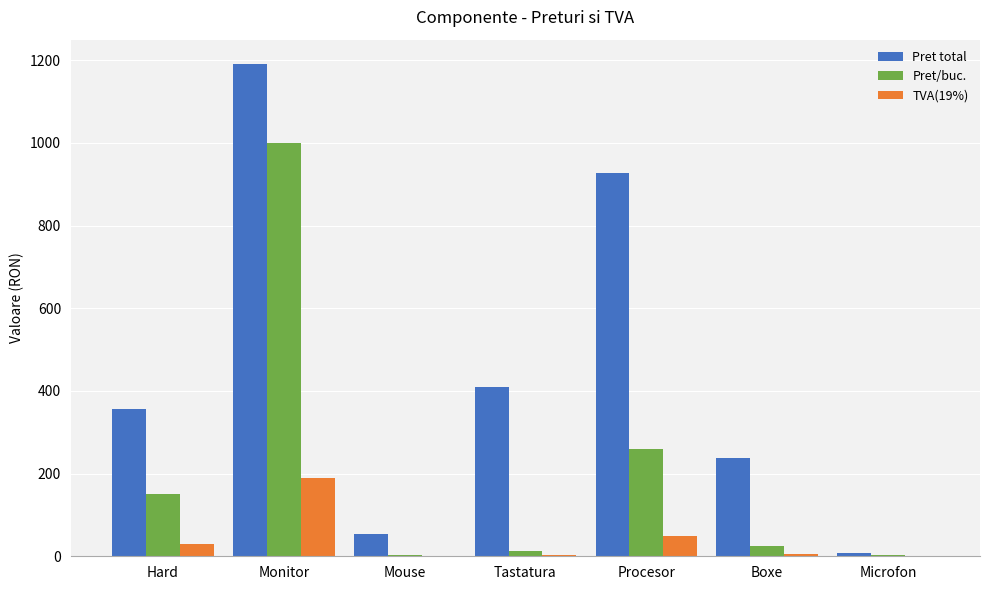

What is the sum of all Pret/buc. values?

1454.3